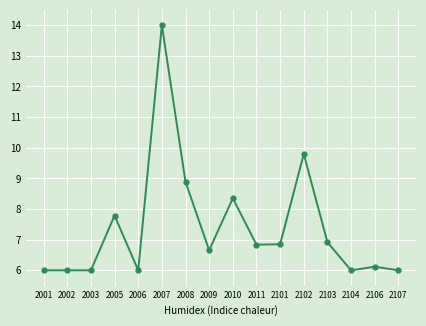

How many lines are shown in the chart?

1